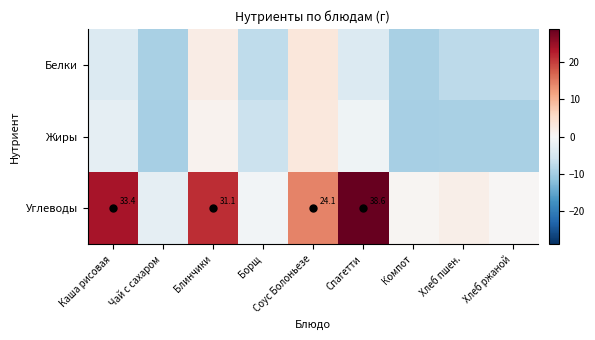

Which has a higher value, Чай с сахаром or Соус Болоньезе?

Соус Болоньезе